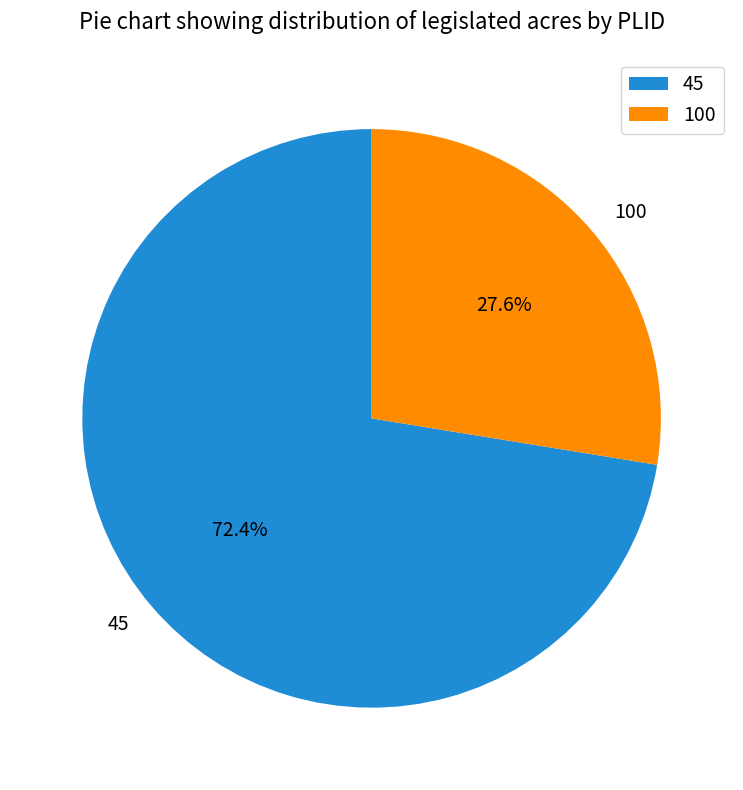

To the nearest percent, what is the difference between the largest and smallest slice percentages?

45%